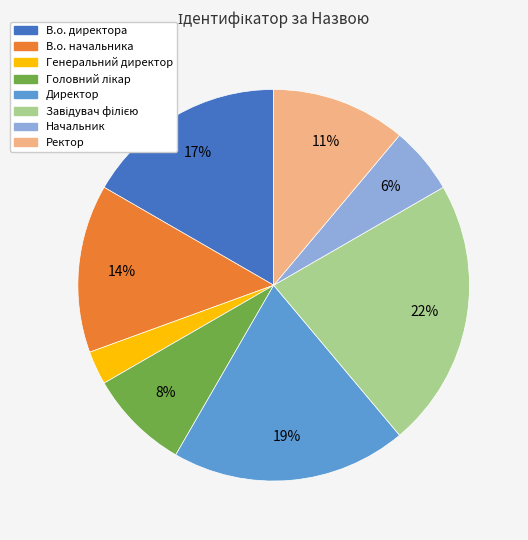

To the nearest percent, what is the average slice percentage?

12%